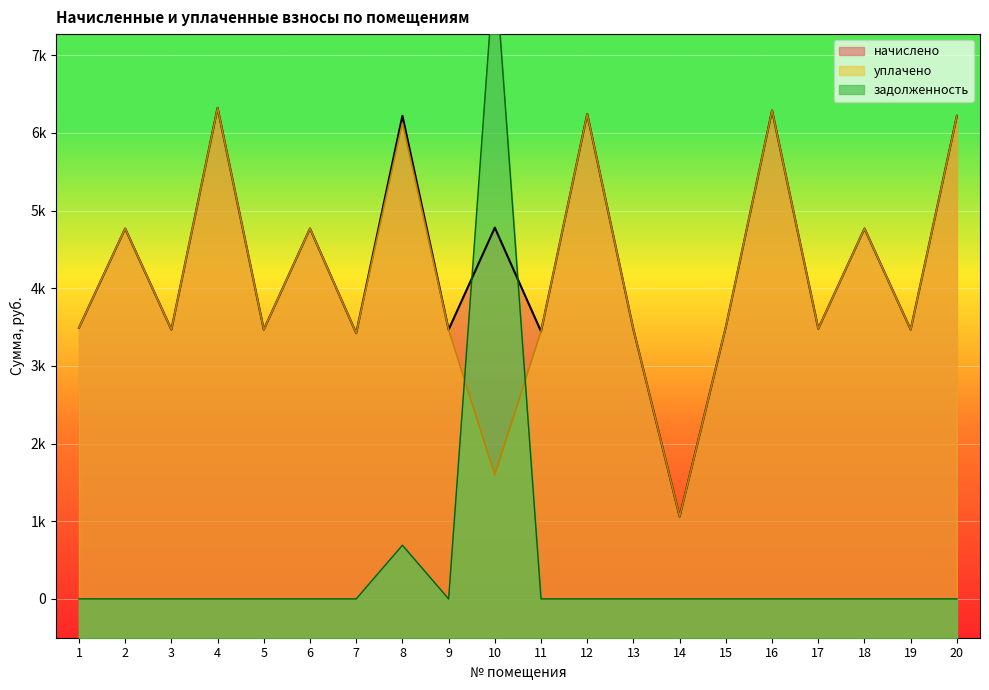

In начислено, how many points are higher than both neighbors (excluding endpoints)?

8